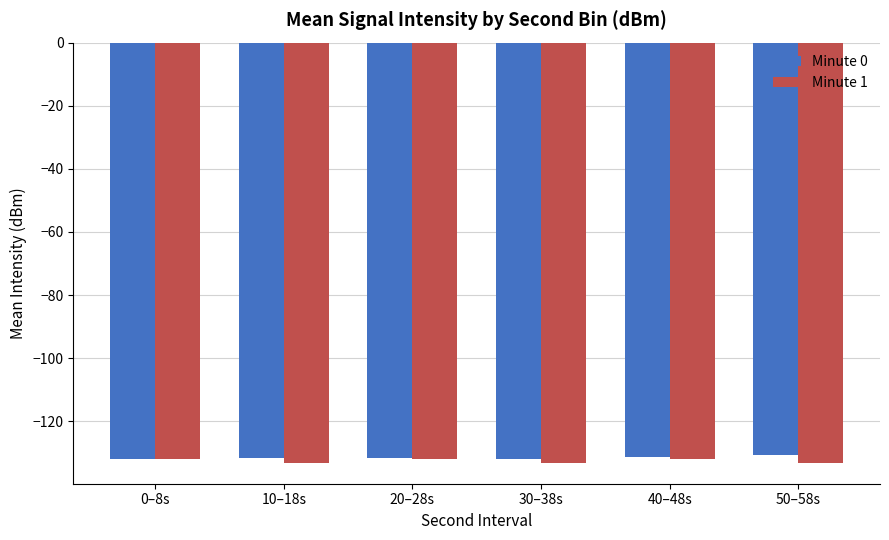

What position from the right is 10–18s?

5